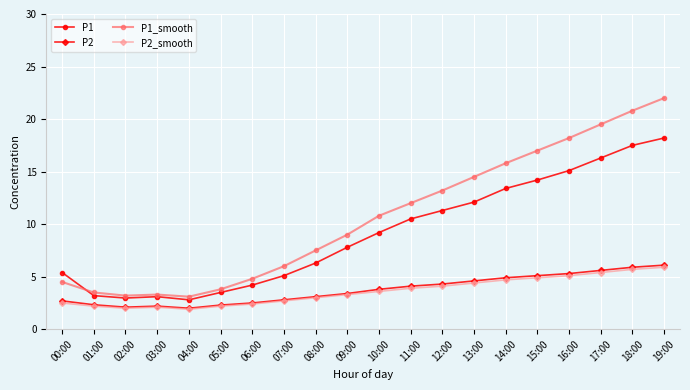

What is the smallest value displayed?

1.9